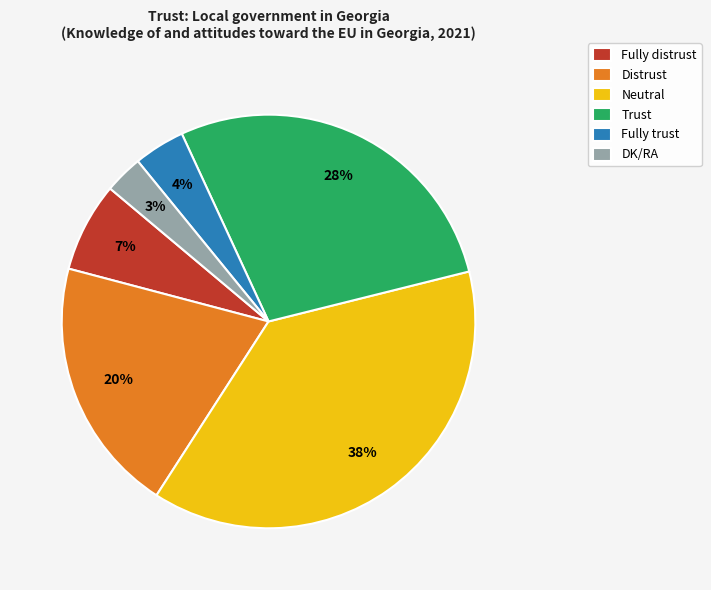

Which has a higher value, Trust or Neutral?

Neutral